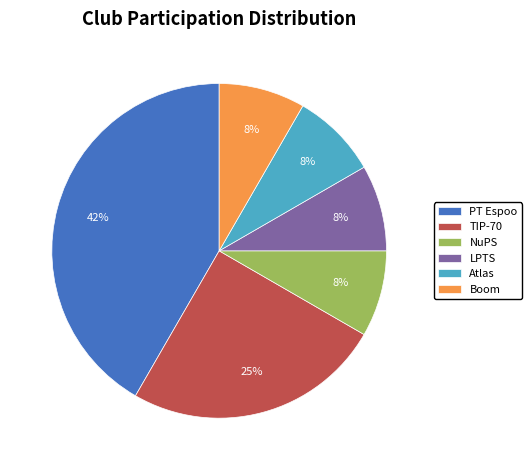

What is the largest slice in the pie chart?

PT Espoo